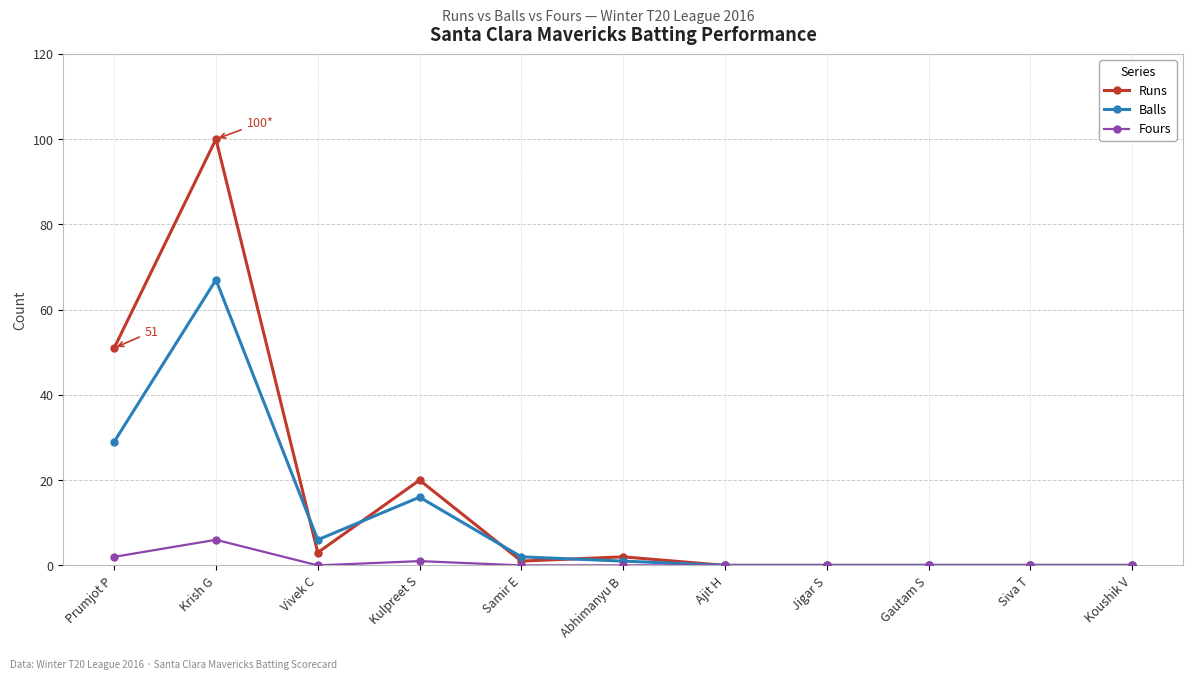

What is the total value across all series at Krish G?

173